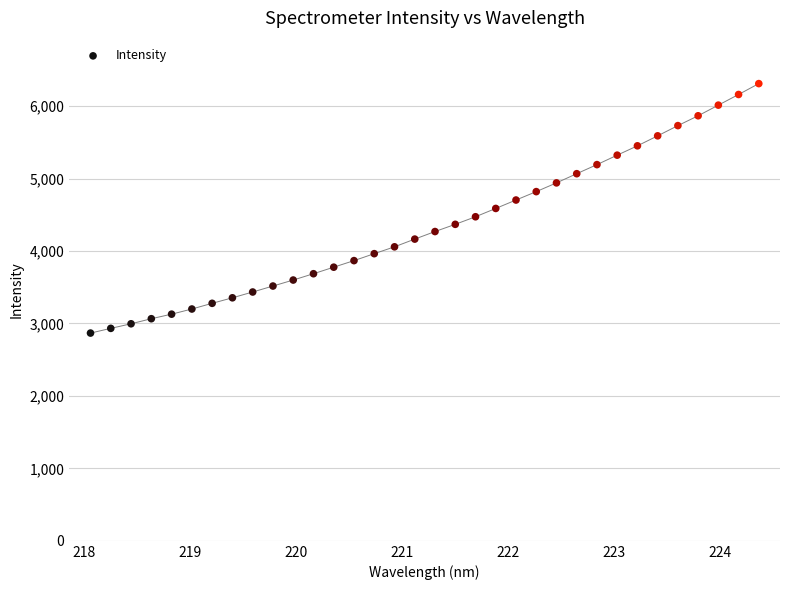

What is the range of X values (max minus min)?

6.3